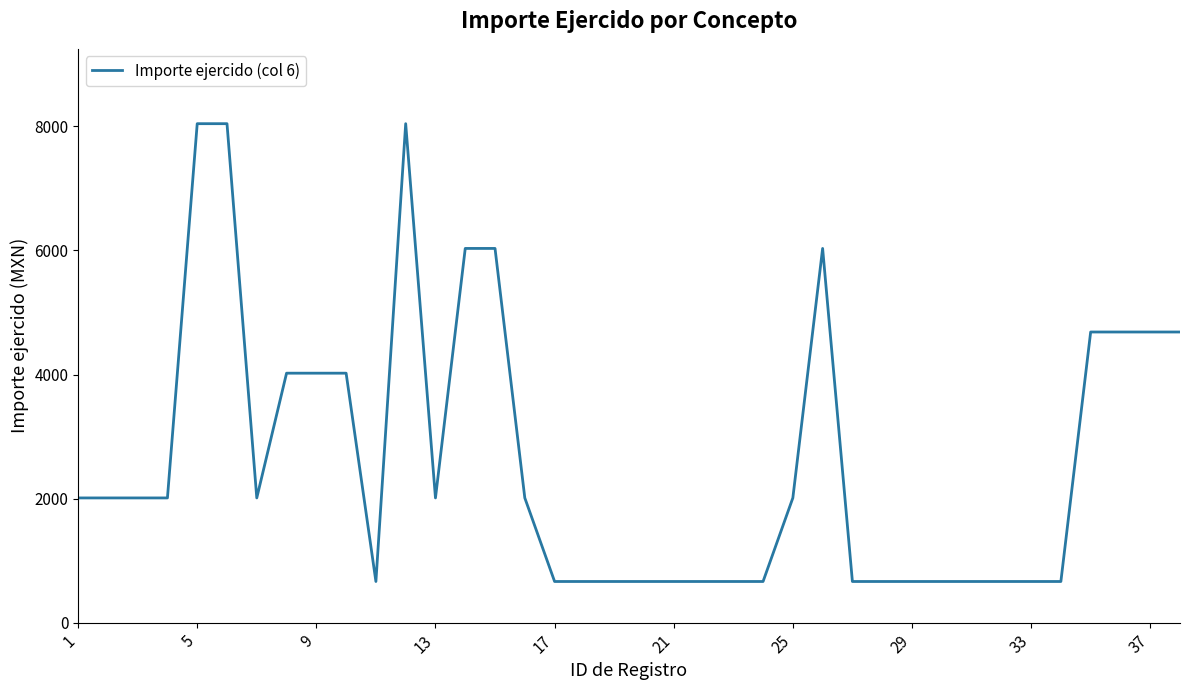

What is the smallest value displayed?

663.9